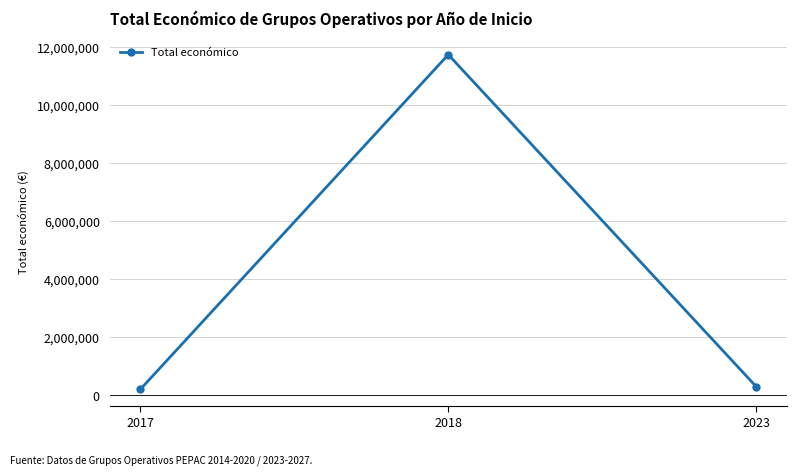

What is the difference between the maximum and minimum values?

11520659.3